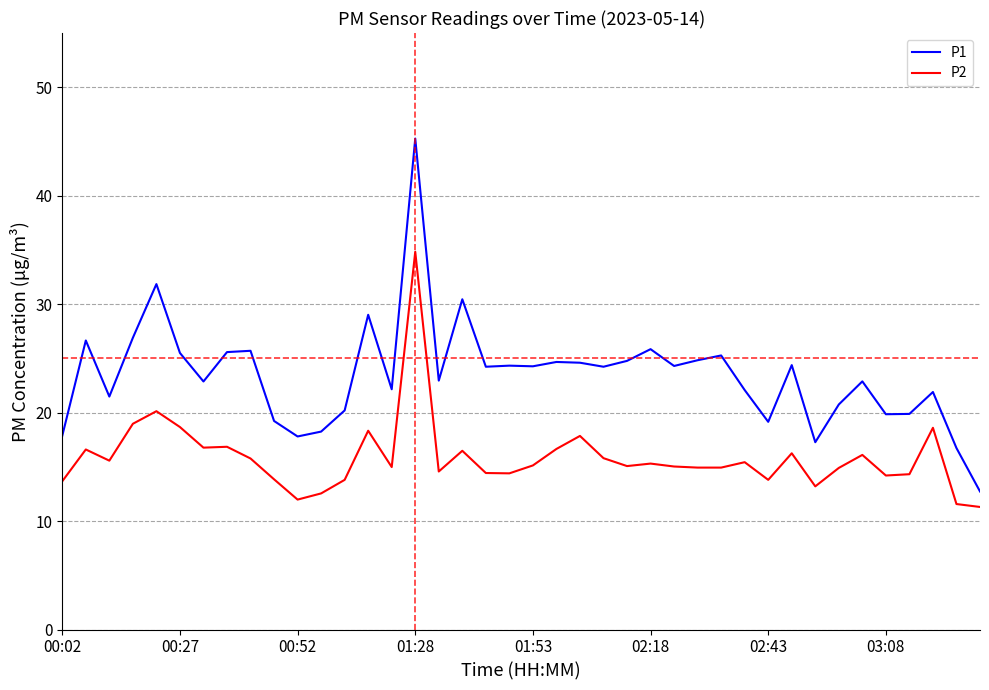

What is the lowest value of the P1 series?

12.7